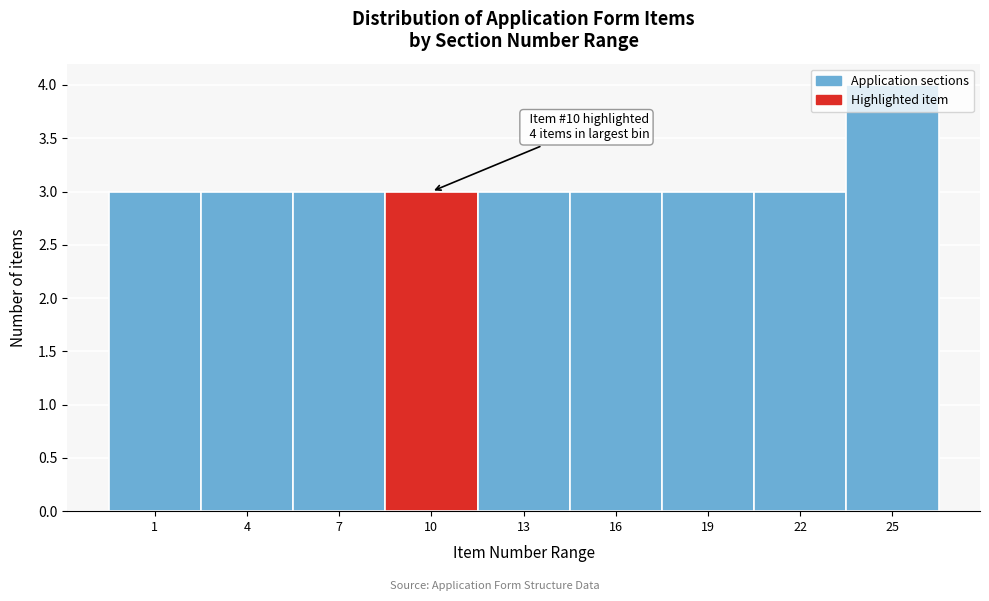

What is the value of the 1st bar from the left?

3